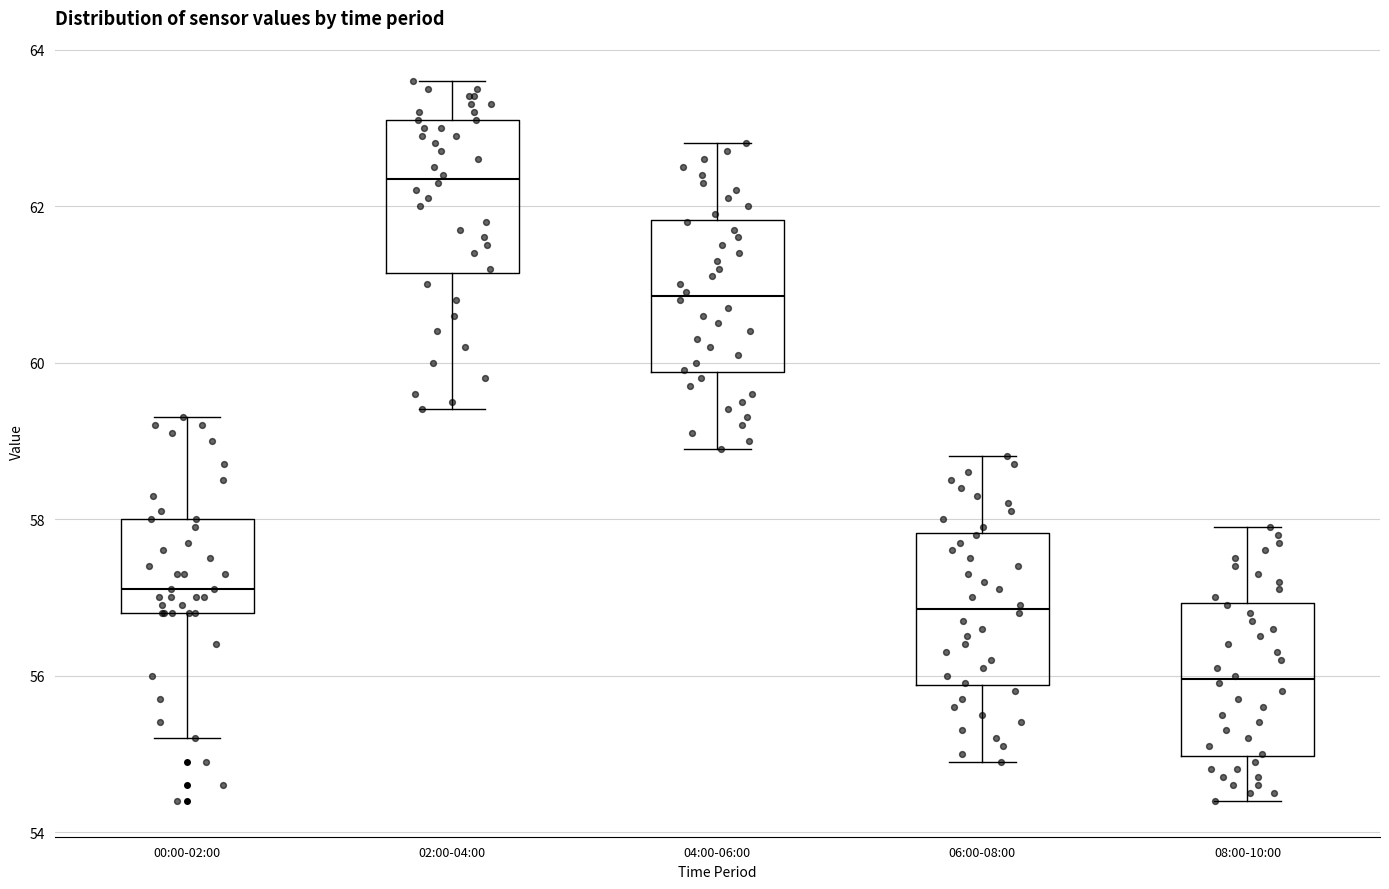

Which box has the lowest median line?

08:00-10:00